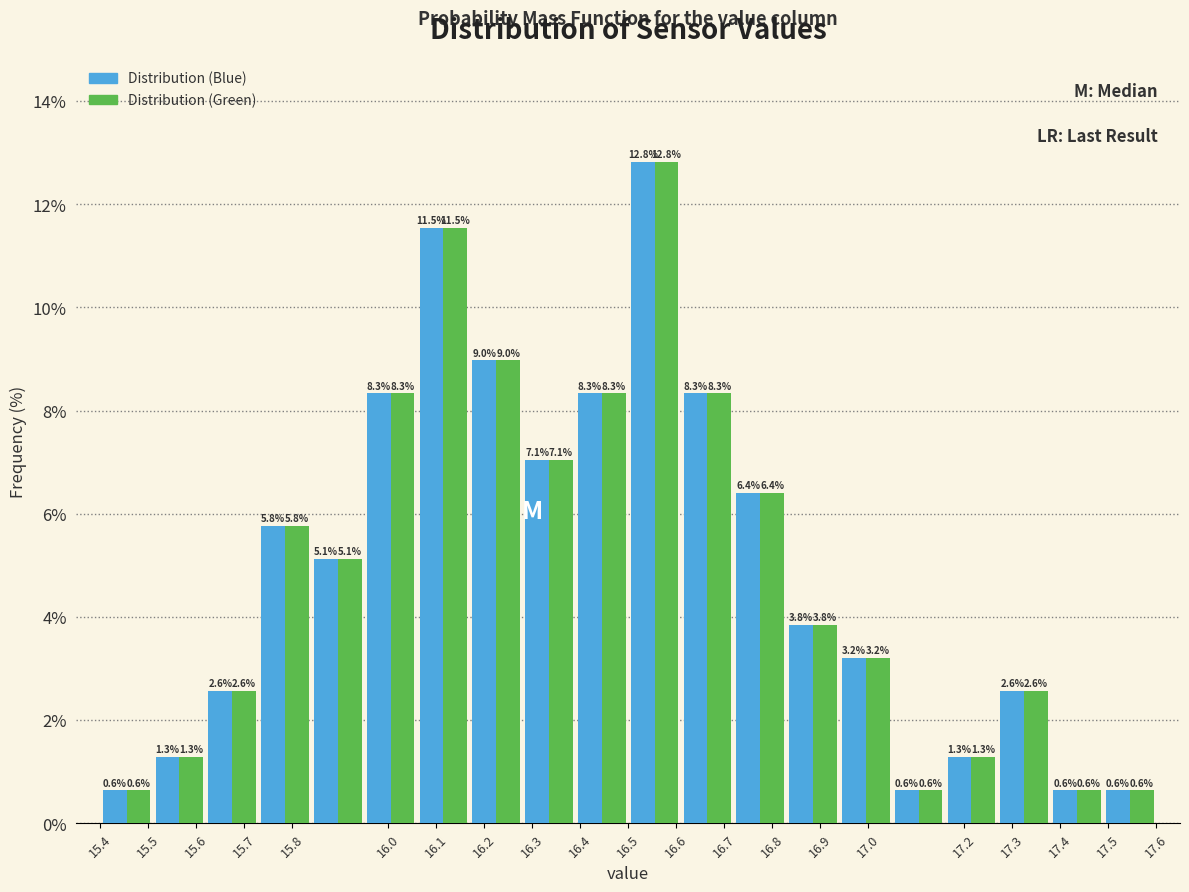

Reading left to right, transcribe this chart: for each range on the x-axis, give the height of each series' bar.

15.40 to 15.51: Distribution (Blue)=0.6	Distribution (Green)=0.6
15.51 to 15.62: Distribution (Blue)=1.3	Distribution (Green)=1.3
15.62 to 15.73: Distribution (Blue)=2.6	Distribution (Green)=2.6
15.73 to 15.84: Distribution (Blue)=5.8	Distribution (Green)=5.8
15.84 to 15.95: Distribution (Blue)=5.1	Distribution (Green)=5.1
15.95 to 16.06: Distribution (Blue)=8.3	Distribution (Green)=8.3
16.06 to 16.17: Distribution (Blue)=11.5	Distribution (Green)=11.5
16.17 to 16.28: Distribution (Blue)=9.0	Distribution (Green)=9.0
16.28 to 16.39: Distribution (Blue)=7.1	Distribution (Green)=7.1
16.39 to 16.50: Distribution (Blue)=8.3	Distribution (Green)=8.3
16.50 to 16.61: Distribution (Blue)=12.8	Distribution (Green)=12.8
16.61 to 16.72: Distribution (Blue)=8.3	Distribution (Green)=8.3
16.72 to 16.83: Distribution (Blue)=6.4	Distribution (Green)=6.4
16.83 to 16.94: Distribution (Blue)=3.8	Distribution (Green)=3.8
16.94 to 17.05: Distribution (Blue)=3.2	Distribution (Green)=3.2
17.05 to 17.16: Distribution (Blue)=0.6	Distribution (Green)=0.6
17.16 to 17.27: Distribution (Blue)=1.3	Distribution (Green)=1.3
17.27 to 17.38: Distribution (Blue)=2.6	Distribution (Green)=2.6
17.38 to 17.49: Distribution (Blue)=0.6	Distribution (Green)=0.6
17.49 to 17.60: Distribution (Blue)=0.6	Distribution (Green)=0.6